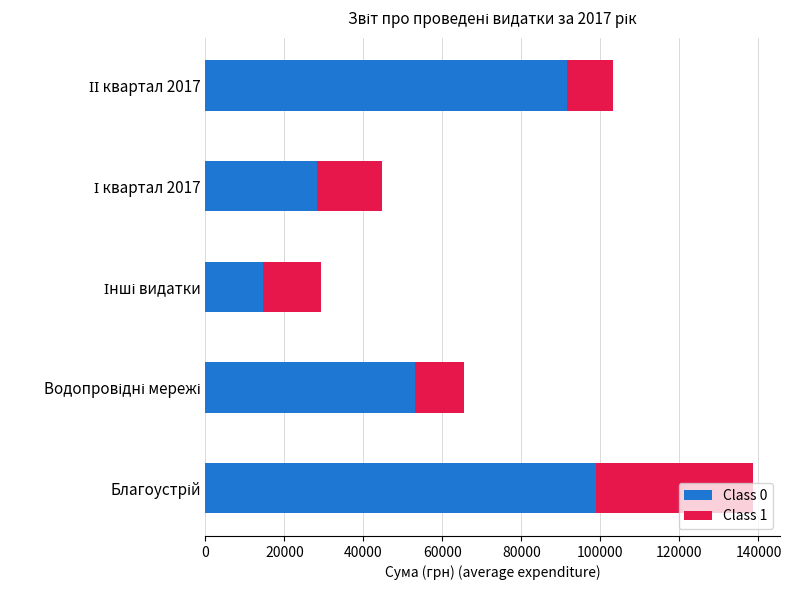

How many distinct data groups are displayed?

2